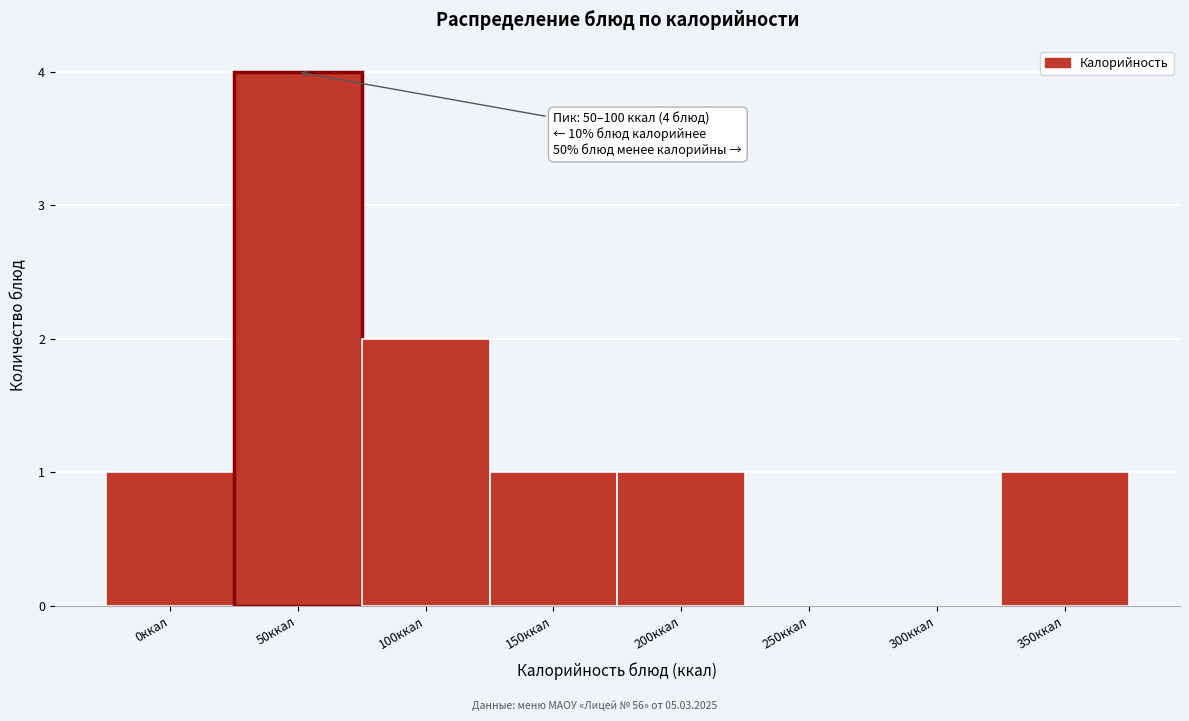

Reading left to right, extract all data points from this chart.

0ккал=1	50ккал=4	100ккал=2	150ккал=1	200ккал=1	250ккал=0	300ккал=0	350ккал=1